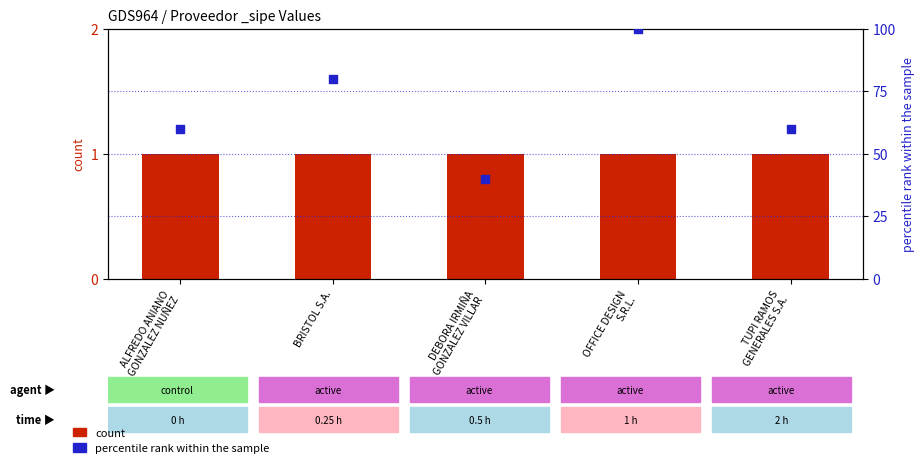

What is the change in value from BRISTOL S.A. to DEBORA IRMIÑA
GONZALEZ VILLAR?

-40